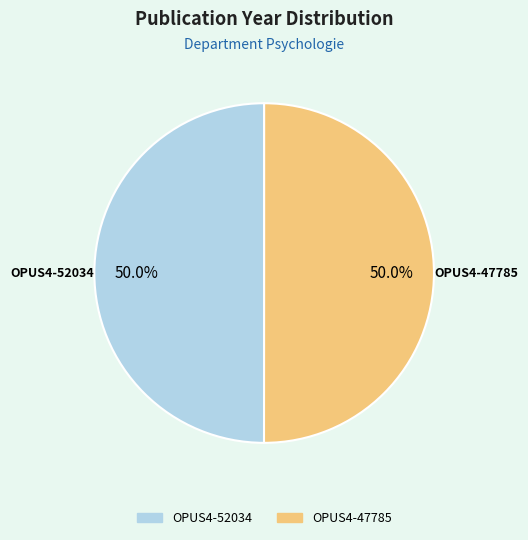

Do OPUS4-52034 and OPUS4-47785 together represent more than half of the pie?

Yes